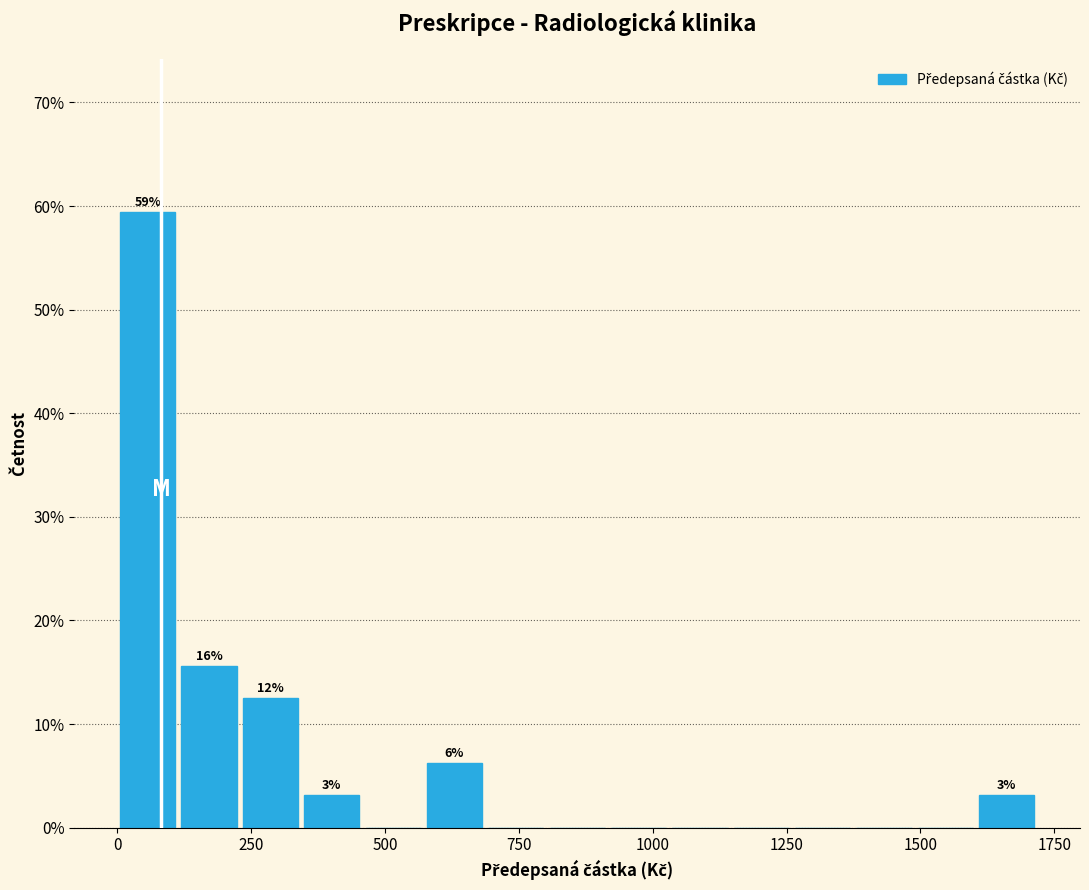

Around what value on the x-axis is the tallest bar? Give the approximate position of its centre, as read against the axis.

50